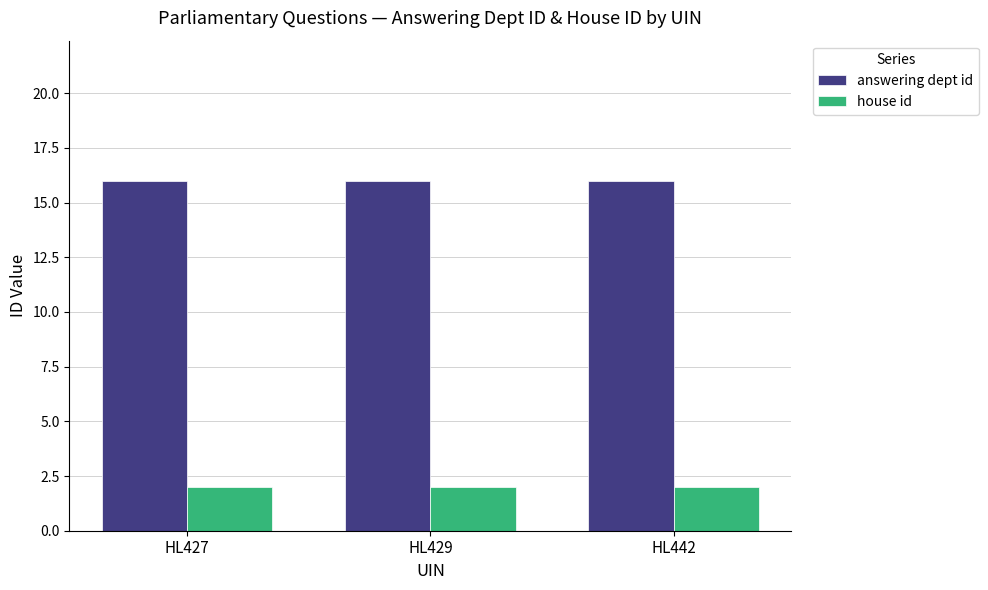

Reading left to right, extract all data points from this chart.

answering dept id: HL427=16	HL429=16	HL442=16
house id: HL427=2	HL429=2	HL442=2